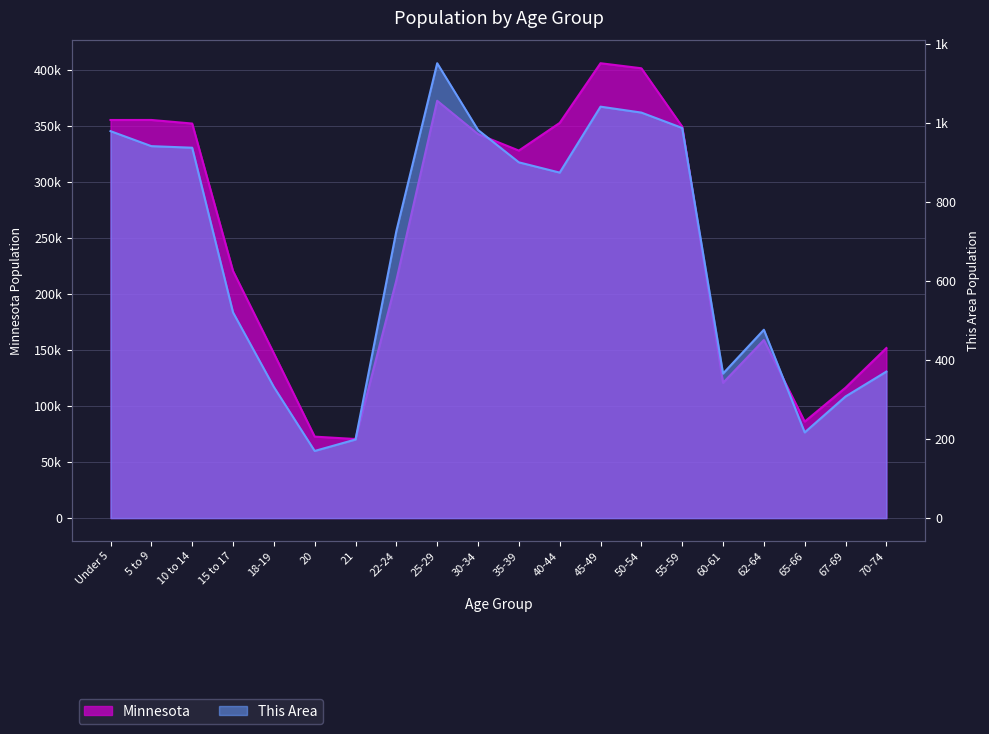

At which label does This Area first exceed 875?

Under 5